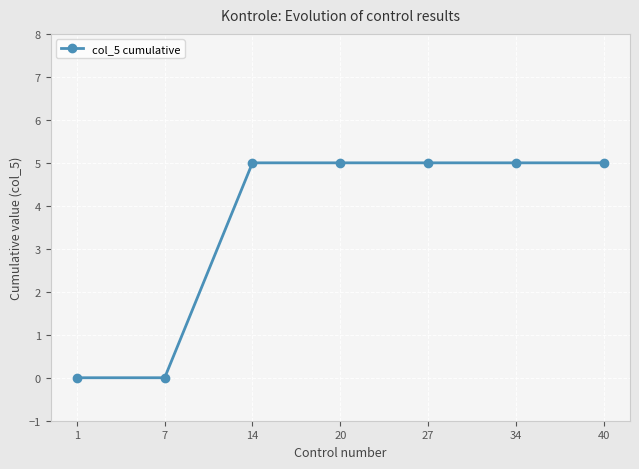

Is this an area chart (filled region under the line)?

No